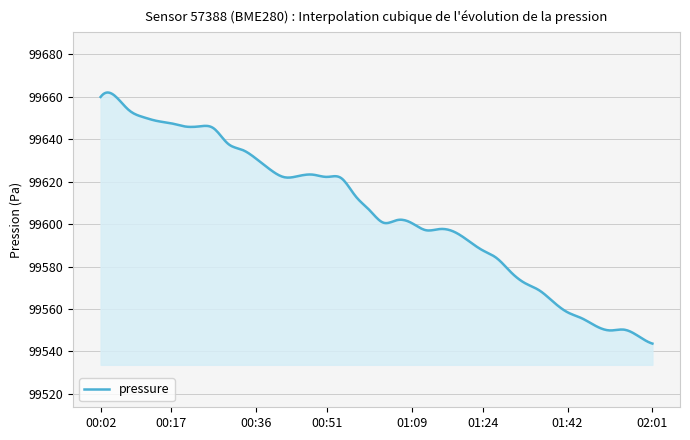

What is the maximum value shown in the chart?

99662.0